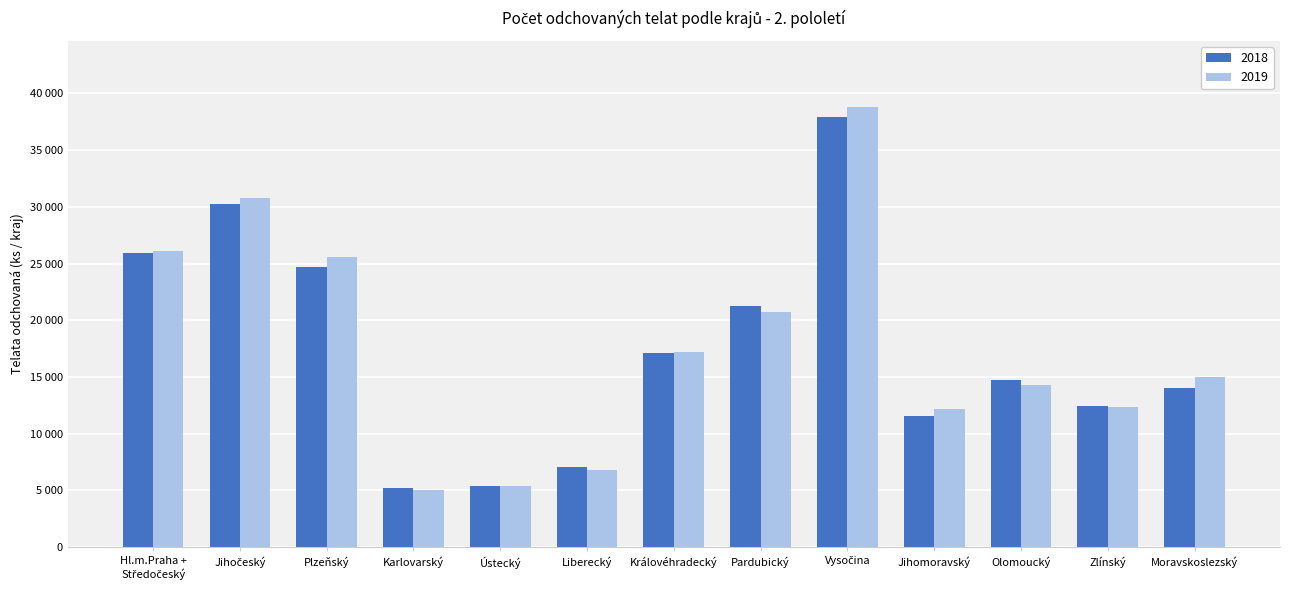

Reading left to right, extract all data points from this chart.

2018: Hl.m.Praha +
Středočeský=25956	Jihočeský=30233	Plzeňský=24670	Karlovarský=5176	Ústecký=5381	Liberecký=7067	Královéhradecký=17076	Pardubický=21246	Vysočina=37941	Jihomoravský=11591	Olomoucký=14691	Zlínský=12469	Moravskoslezský=14036
2019: Hl.m.Praha +
Středočeský=26065	Jihočeský=30811	Plzeňský=25615	Karlovarský=5071	Ústecký=5412	Liberecký=6781	Královéhradecký=17183	Pardubický=20771	Vysočina=38799	Jihomoravský=12167	Olomoucký=14311	Zlínský=12358	Moravskoslezský=14967